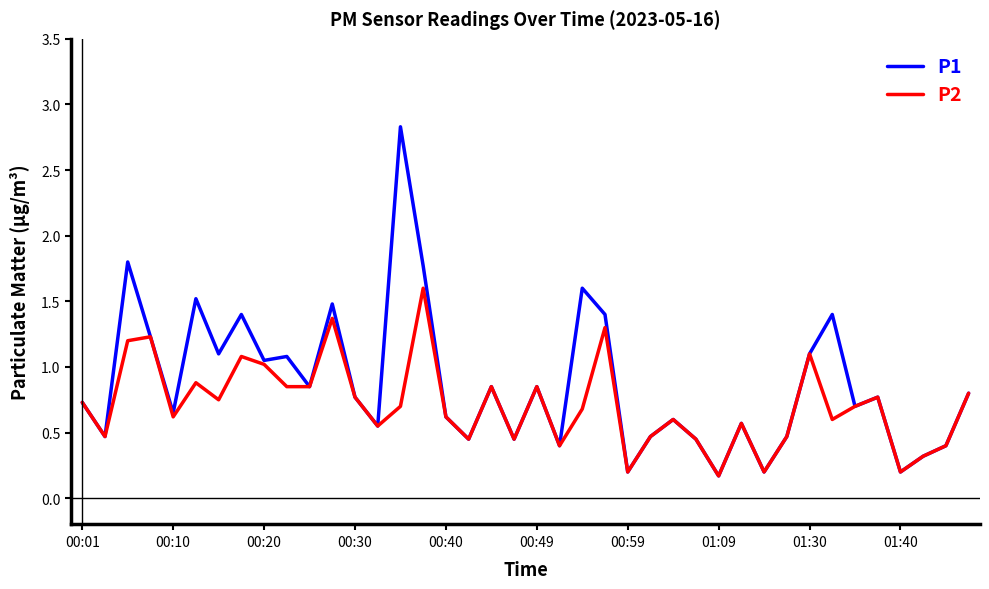

How many interior local valleys does the P1 series have?

14